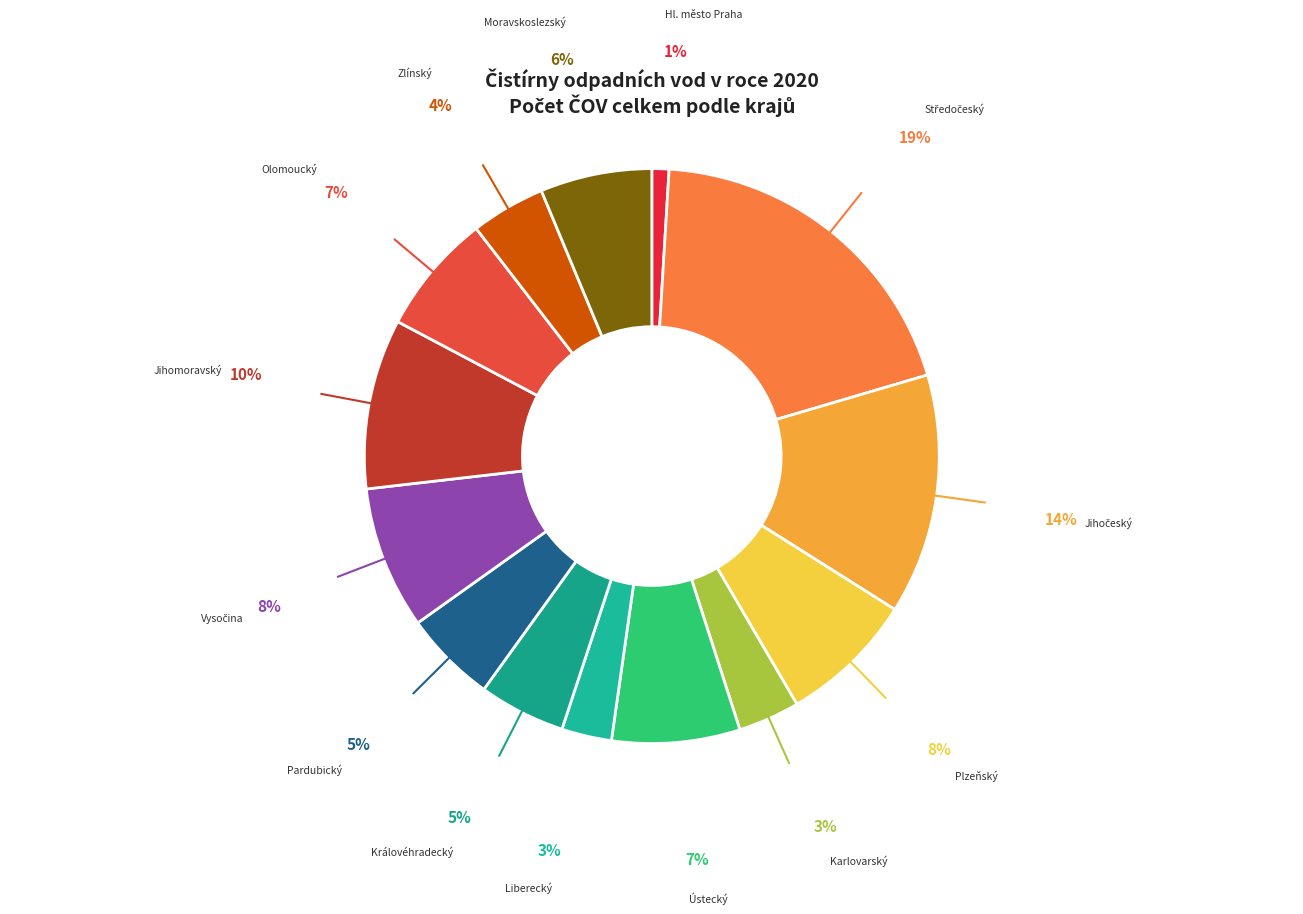

Approximately how many times larger is the value at Pardubický compared to Královéhradecký?

1.1